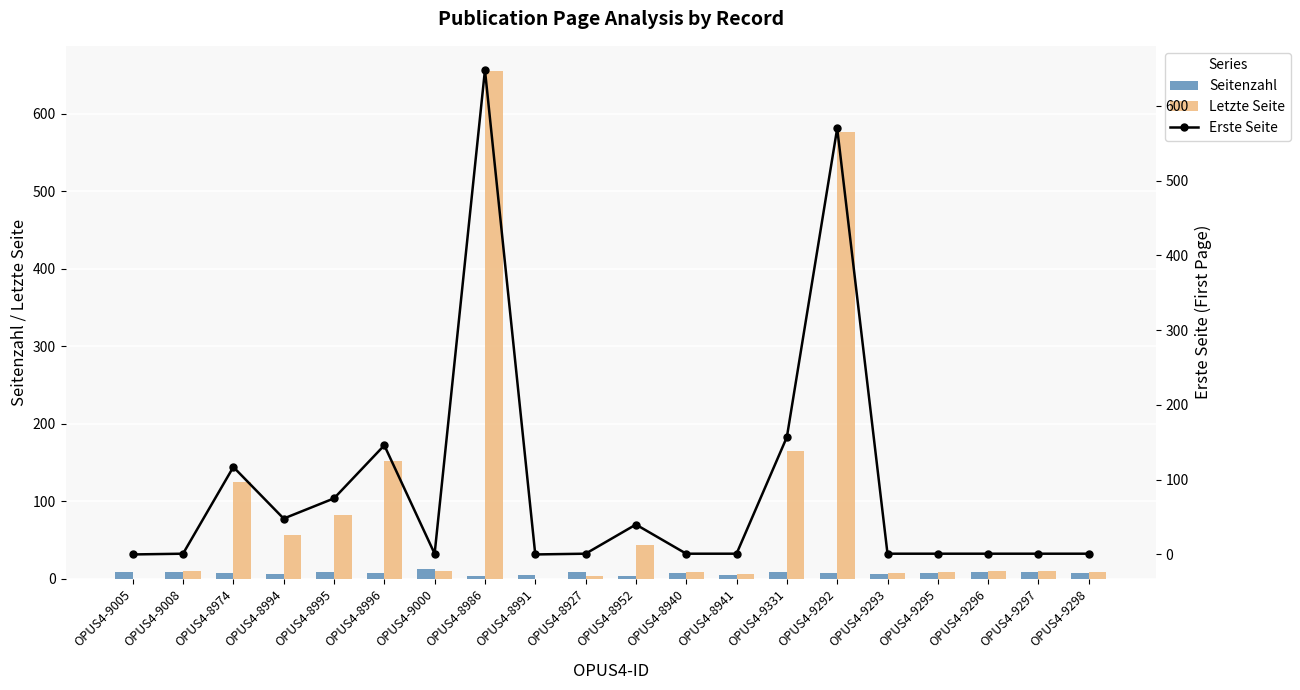

What position from the left is OPUS4-8927?

10